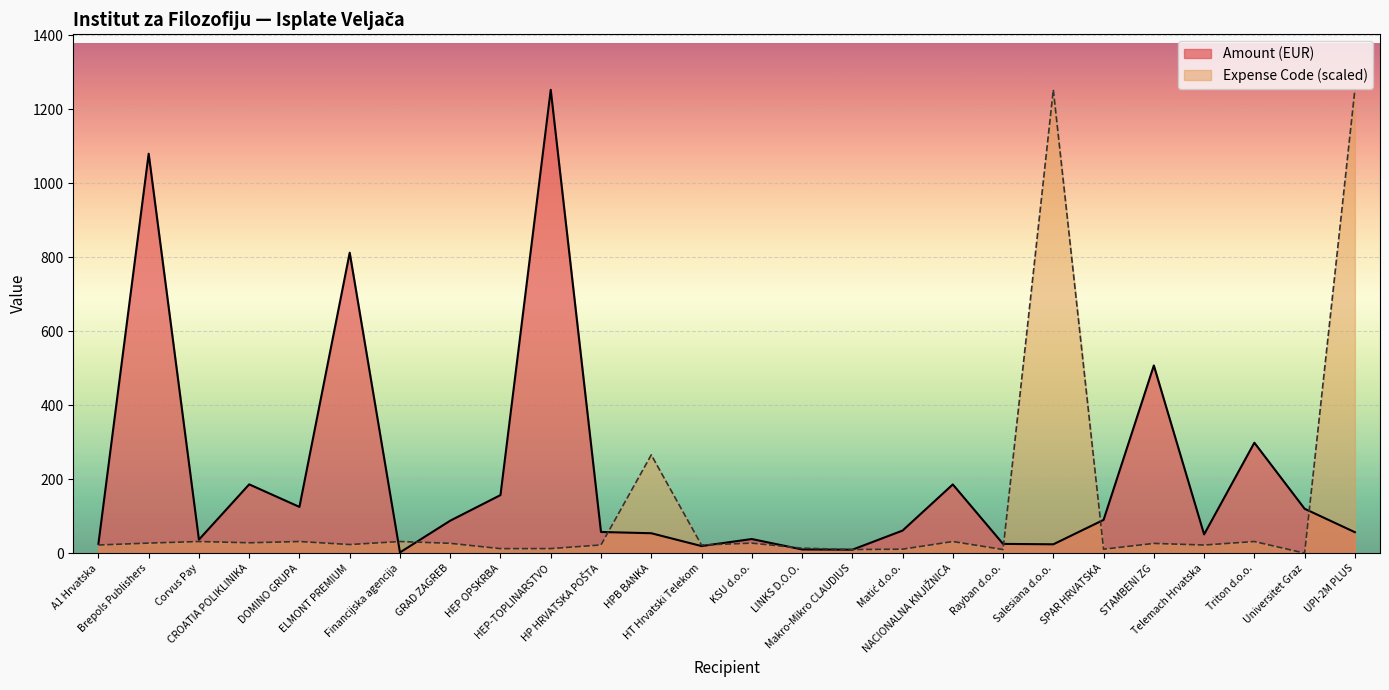

True or false: Amount (EUR) and Expense Code intersect in this chart.

True